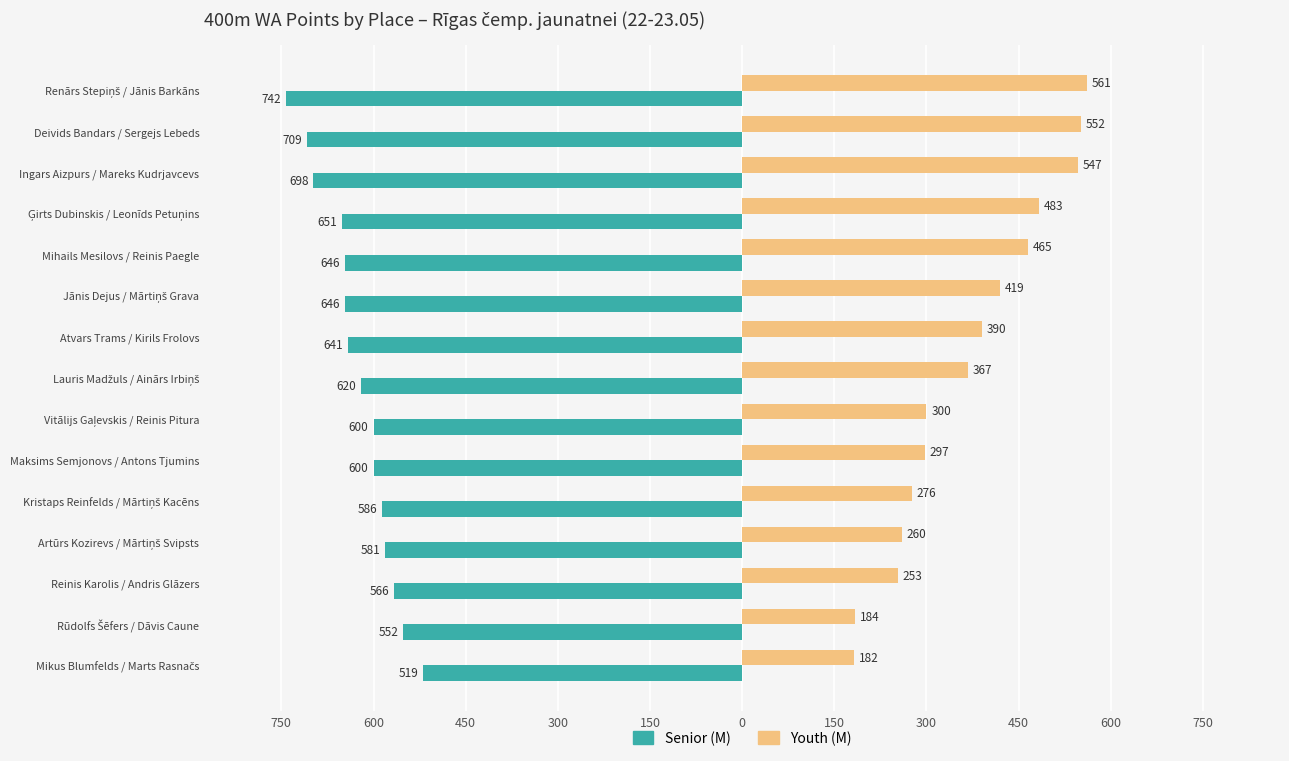

What are all the series names shown in the legend?

Senior (M), Youth (M)